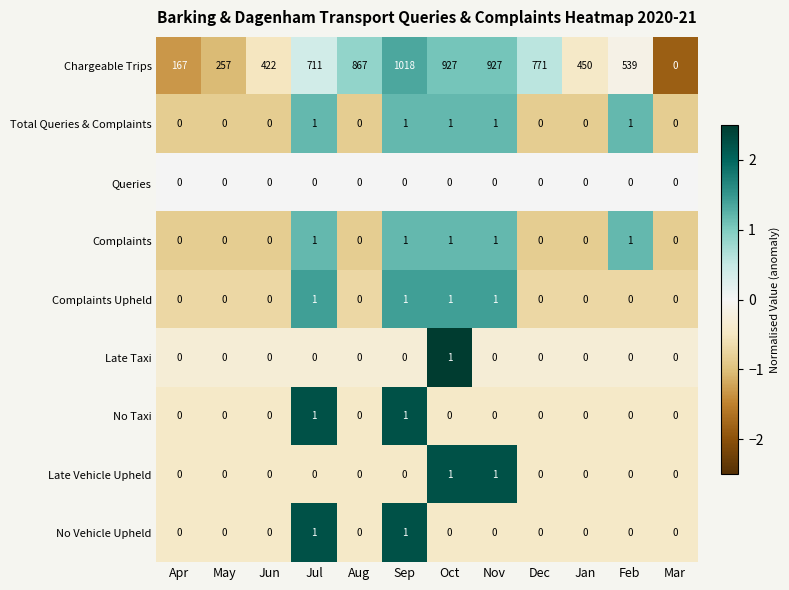

How many Total Queries & Complaints values are between 0 and 1?

12